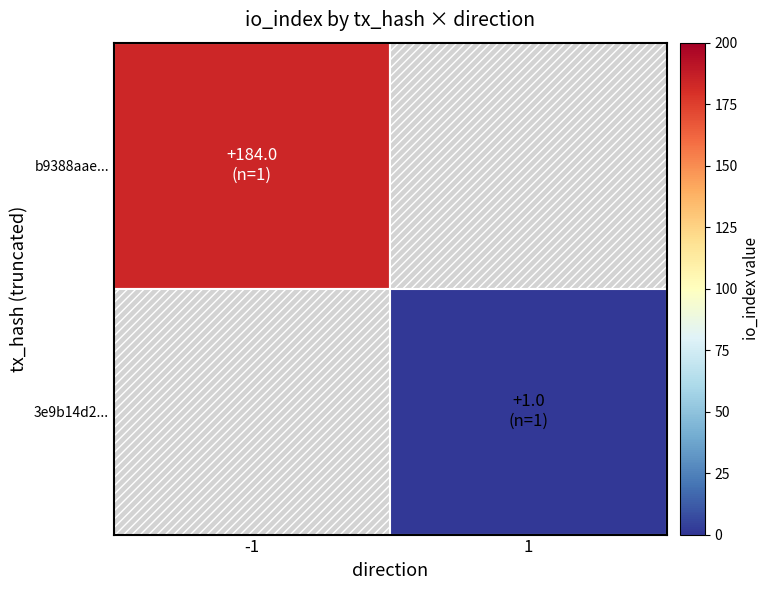

Is it true that 3e9b14d28ffd05e4b722f6c2931fcd4d4bfd3b0 equals 1 at io_index?

True